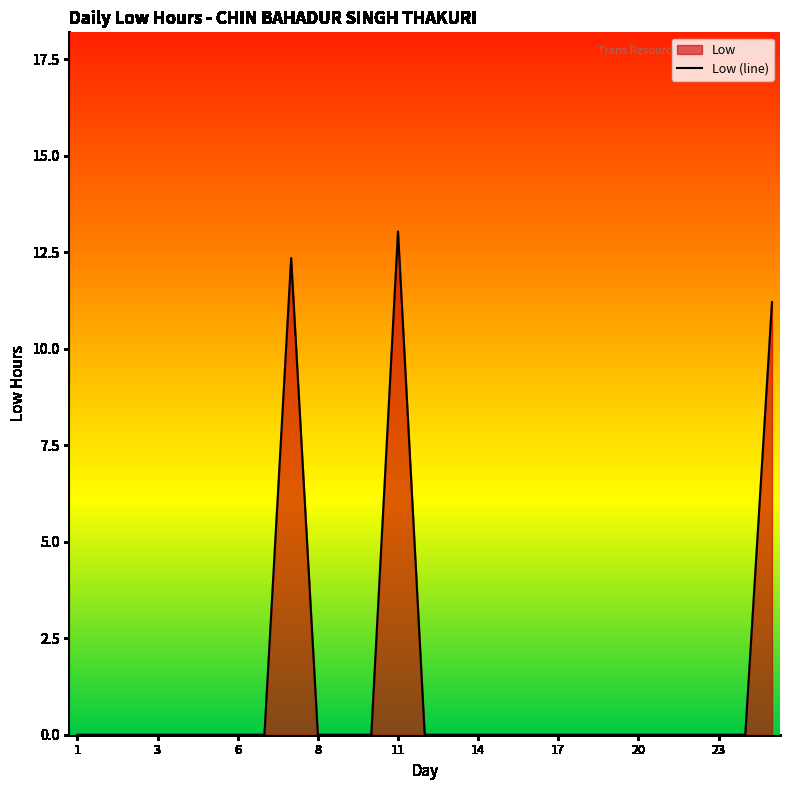

Where is the data nearest to the value 6?

25